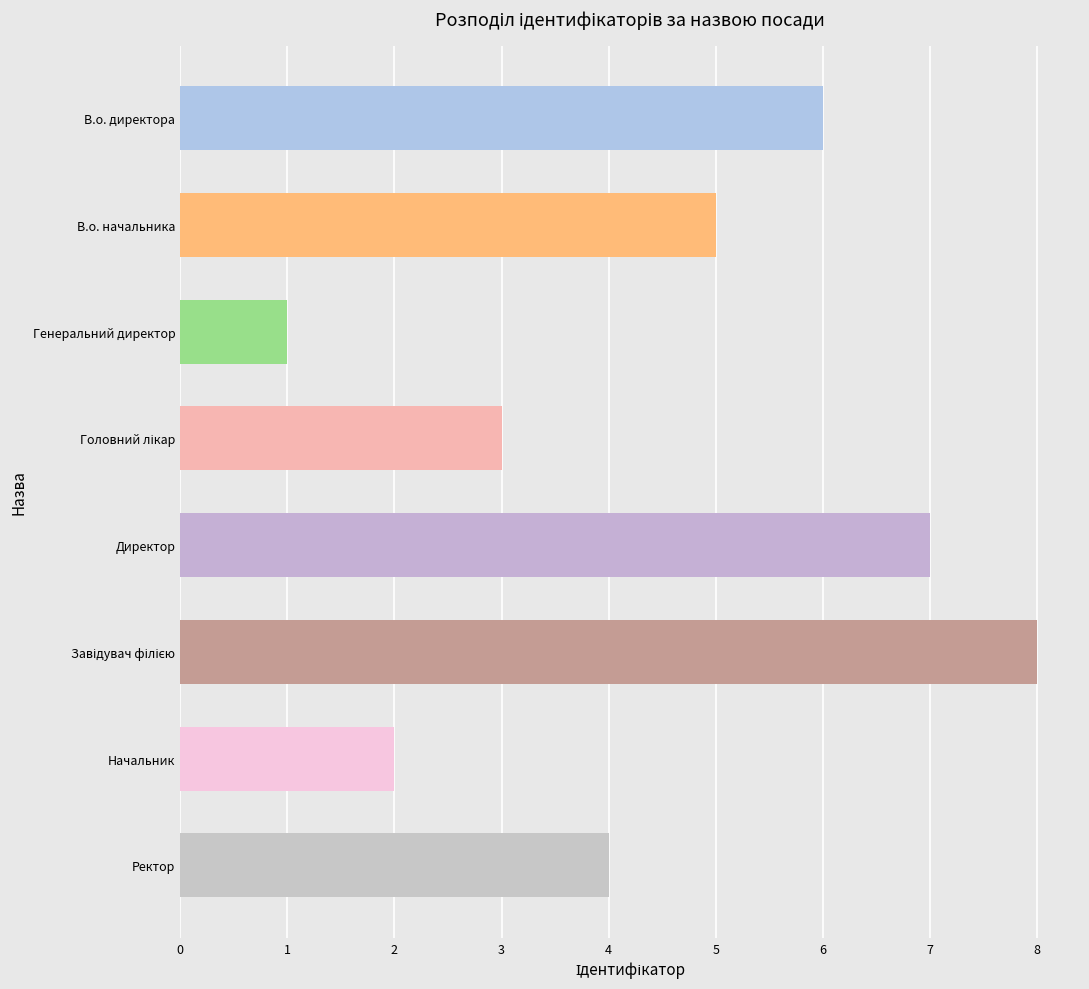

Reading top to bottom, transcribe all the data shown in this chart.

6	5	1	3	7	8	2	4